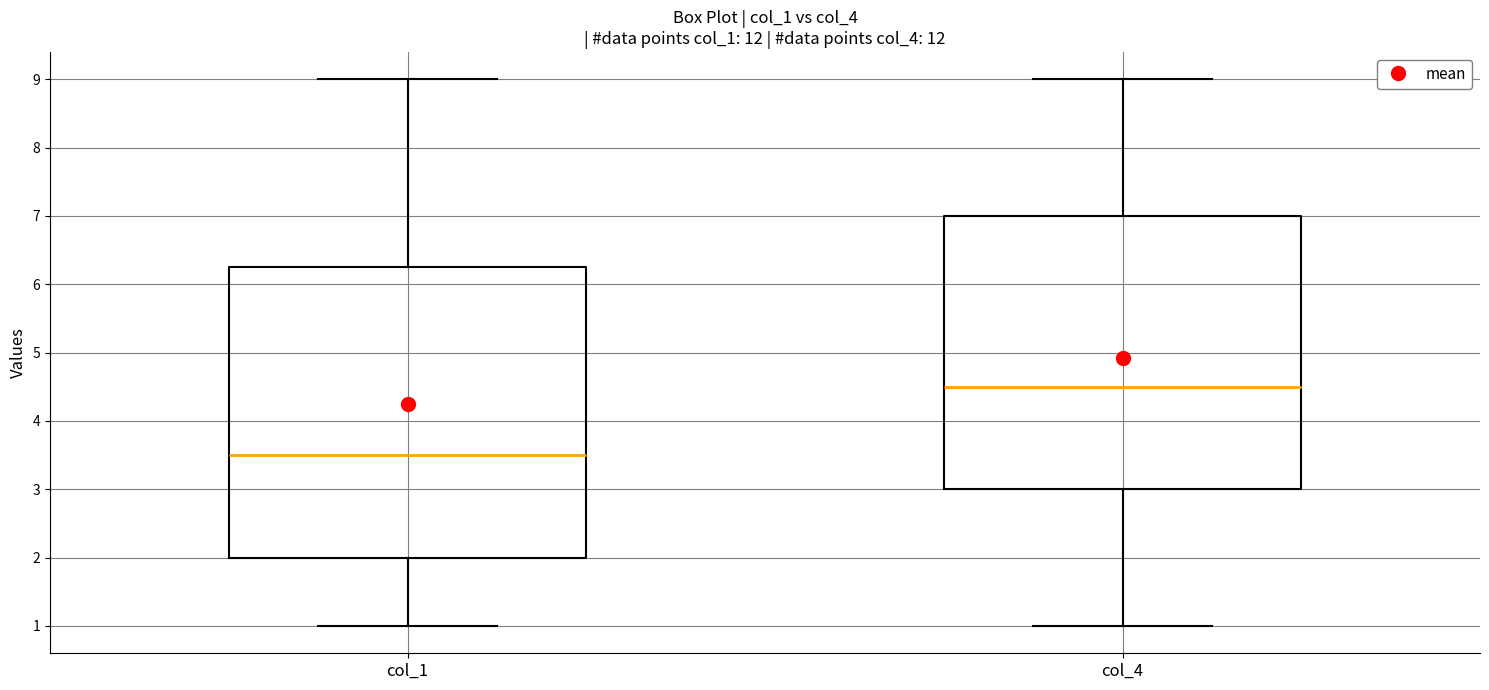

Reading left to right, transcribe this box plot: for each box, give where its median line is, the range the box spans, and where its two whiskers end, as read against the y-axis. The values are not printed on the chart, so give them approximately, as read against the axis.

col_1: median 3.5, box 2.0 to 6.3, whiskers 1.0 to 9.0
col_4: median 4.5, box 3.0 to 7.0, whiskers 1.0 to 9.0